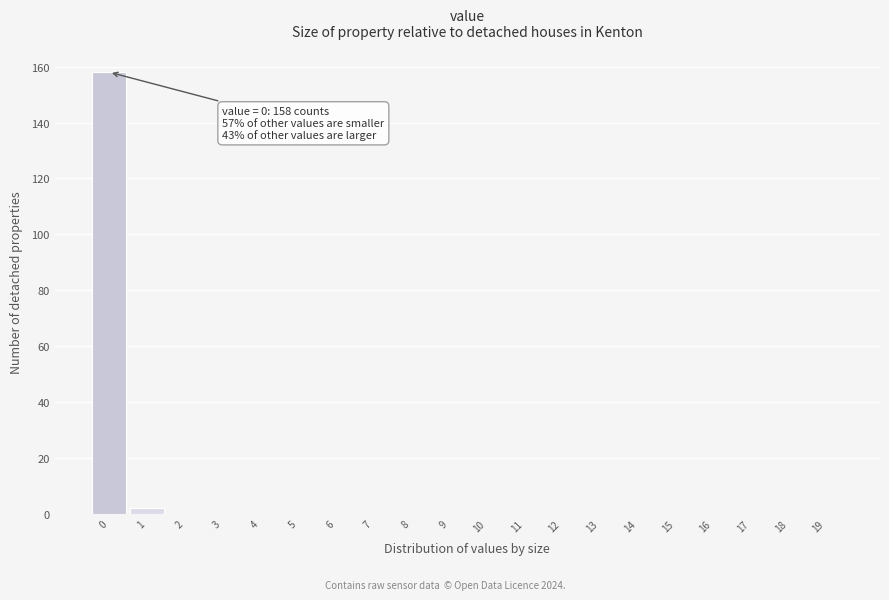

Reading left to right, what are all the values shown in this chart?

0=158	1=2	2=0	3=0	4=0	5=0	6=0	7=0	8=0	9=0	10=0	11=0	12=0	13=0	14=0	15=0	16=0	17=0	18=0	19=0